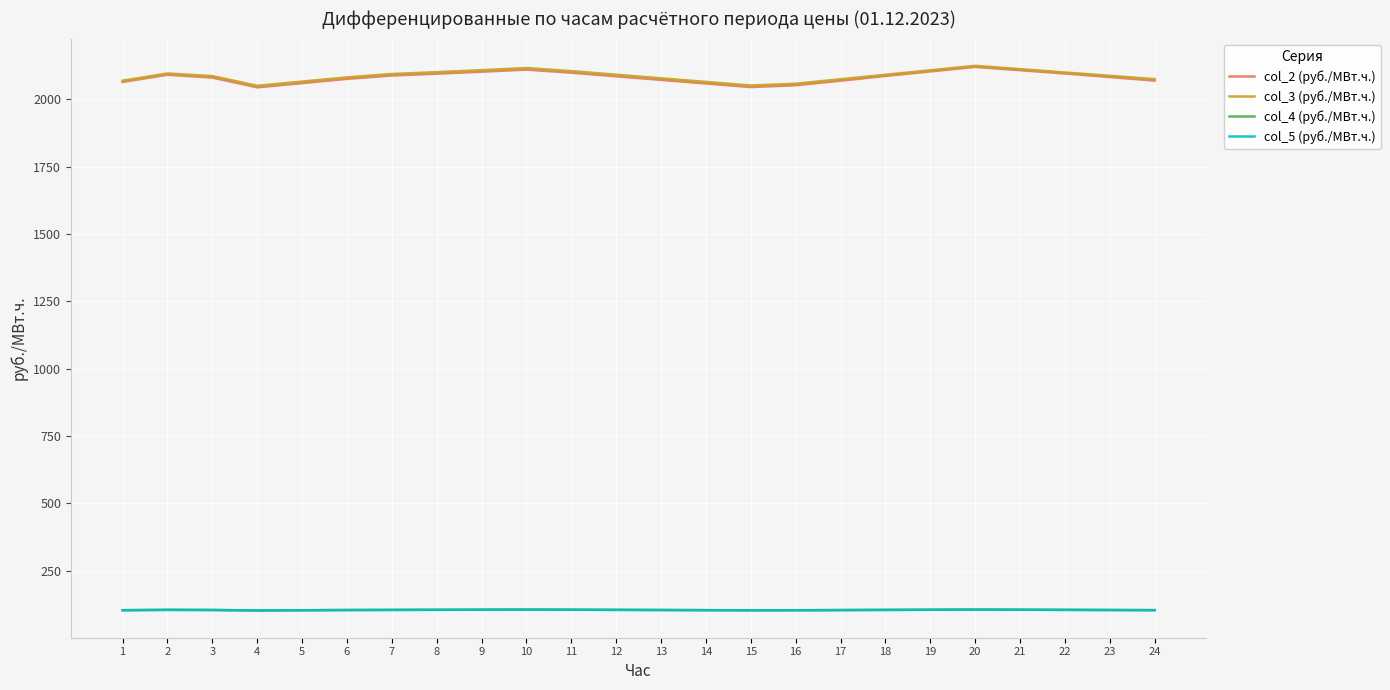

What is the value of the col_2 (руб./МВт.ч.) point at the 3rd from the left?

2080.7